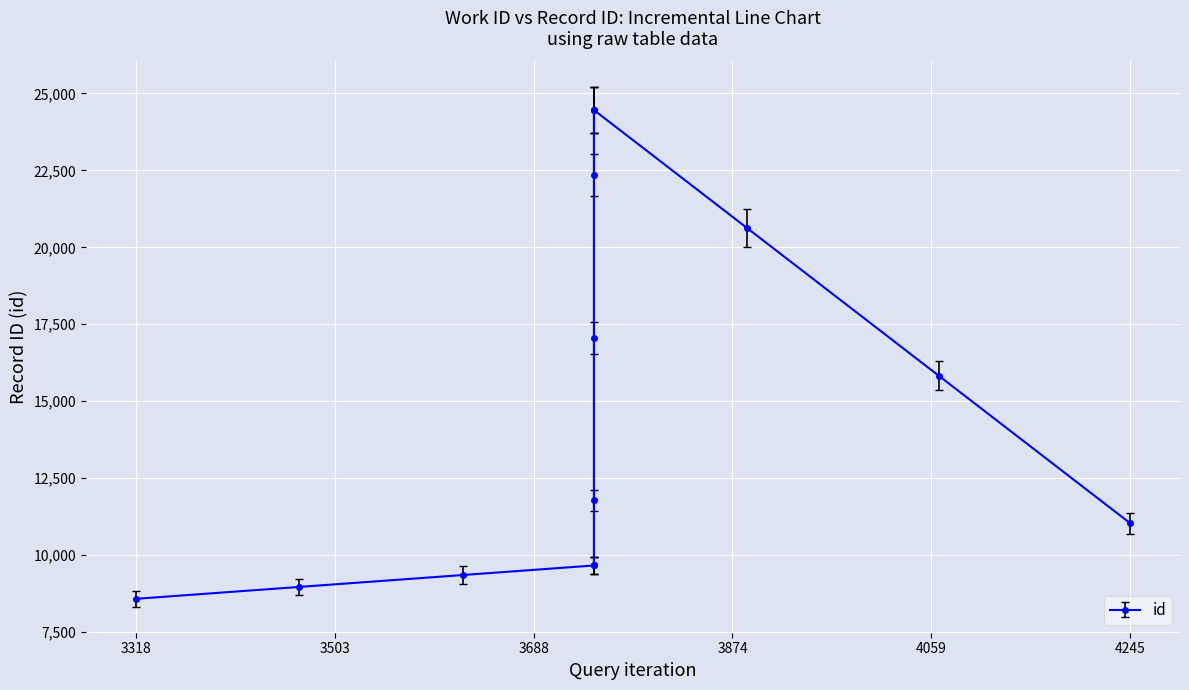

Is this an area chart (filled region under the line)?

No